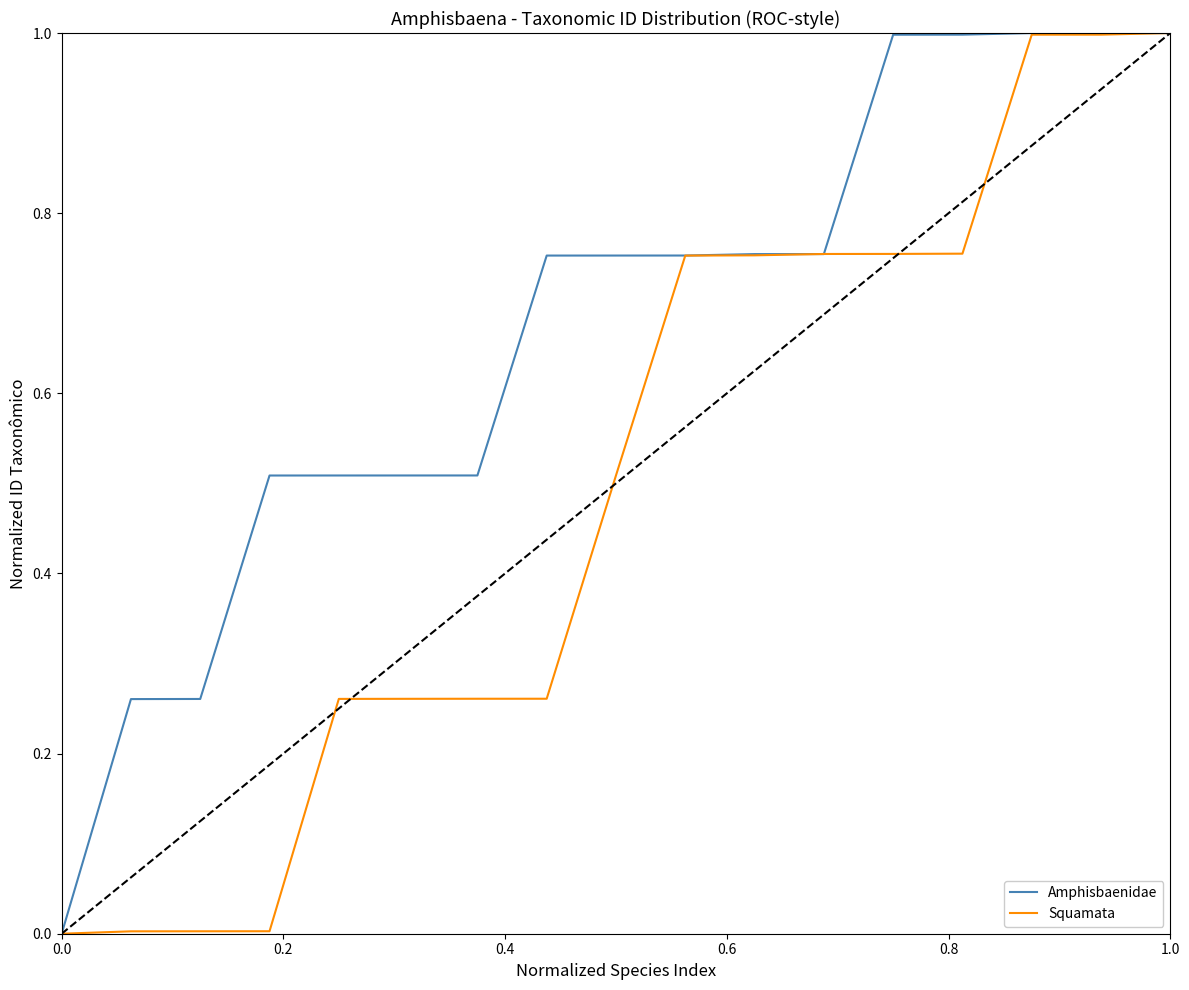

Which series has the largest total across all categories?

Amphisbaenidae